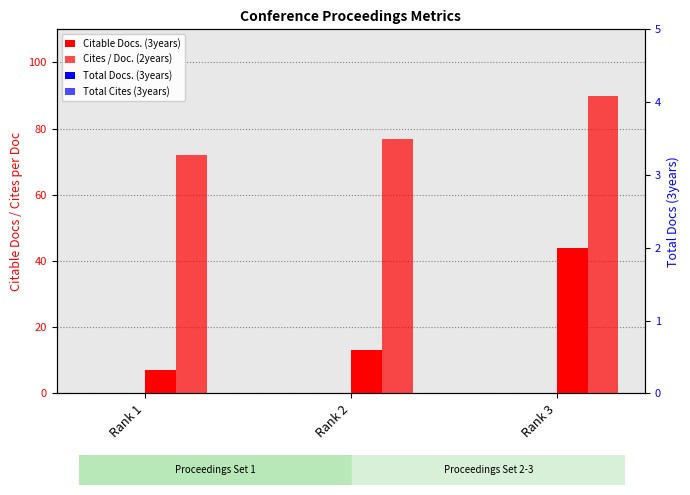

Reading right to left, extract all data points from this chart.

Citable Docs. (3years): 44	13	7
Cites / Doc. (2years): 90	77	72
Total Docs. (3years): 0	0	0
Total Cites (3years): 0	0	0